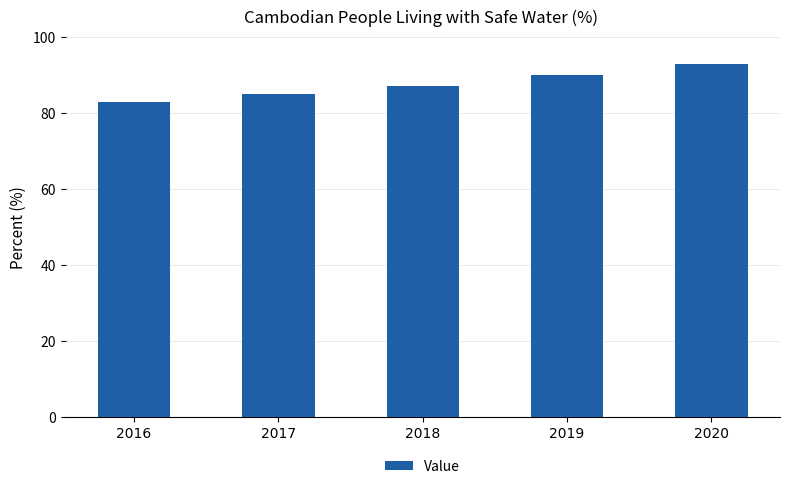

What is the difference between the second highest and second lowest values?

5